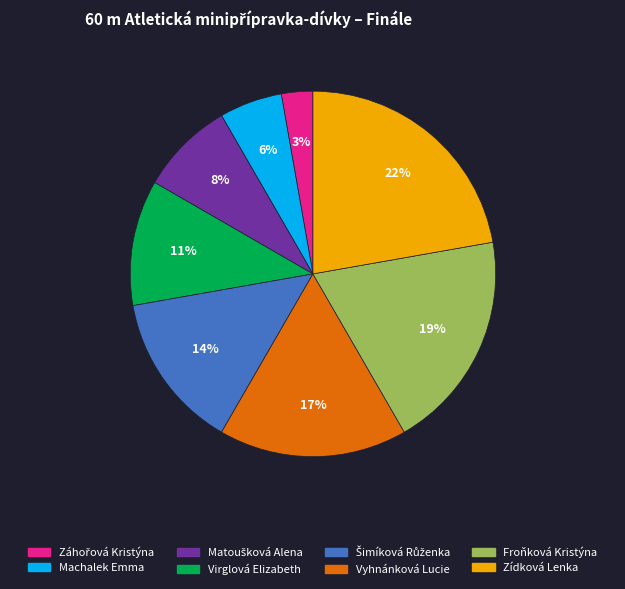

To the nearest percent, what is the difference between the largest and smallest slice percentages?

19%